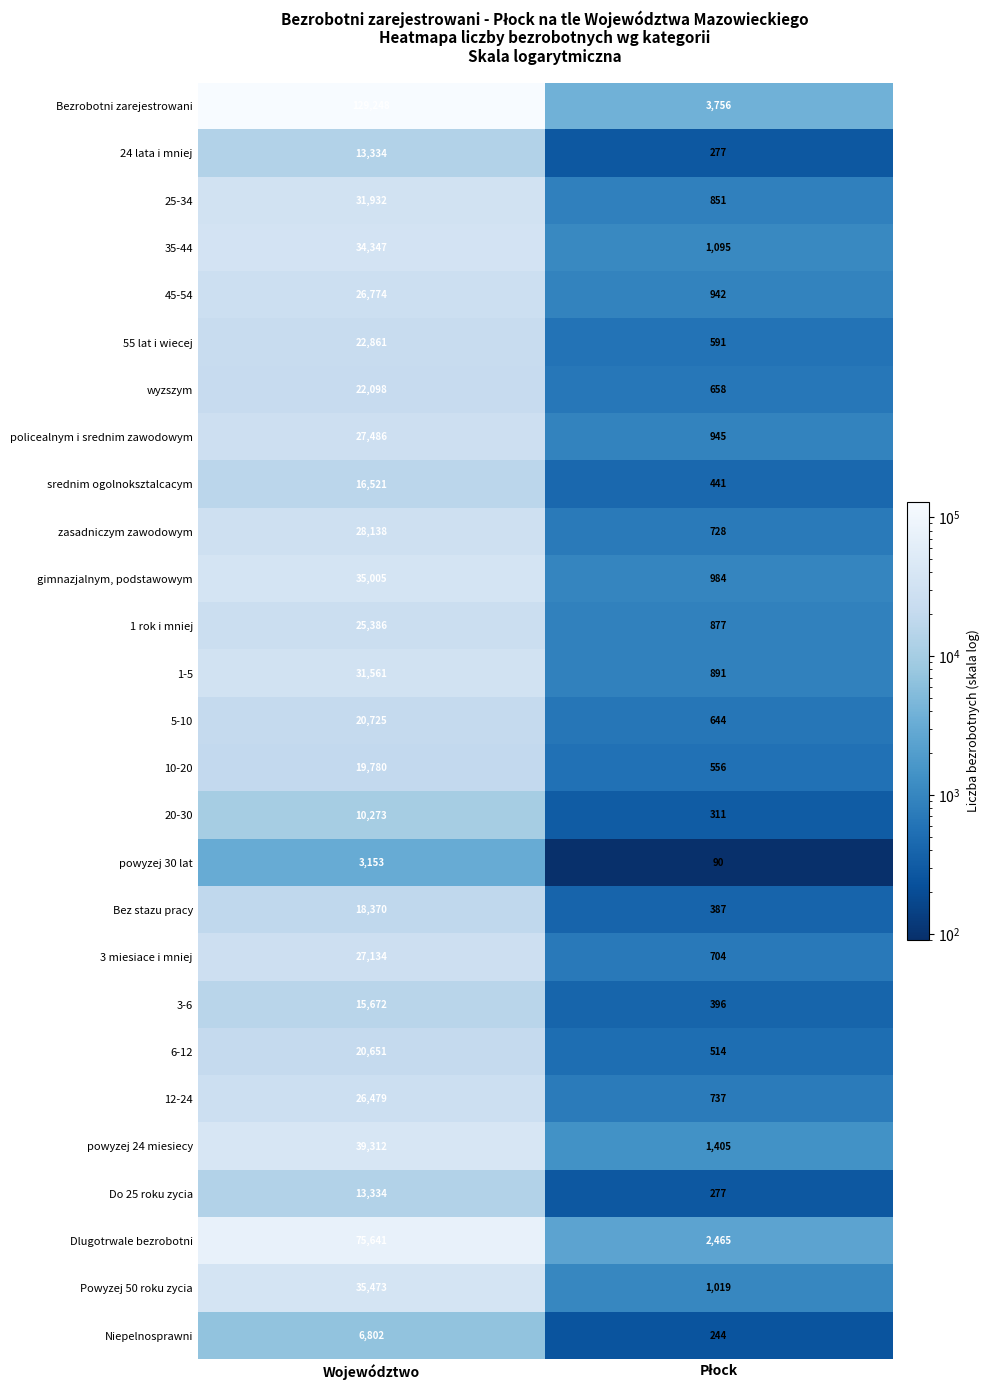

What is the average value of the 35-44 series?

17721